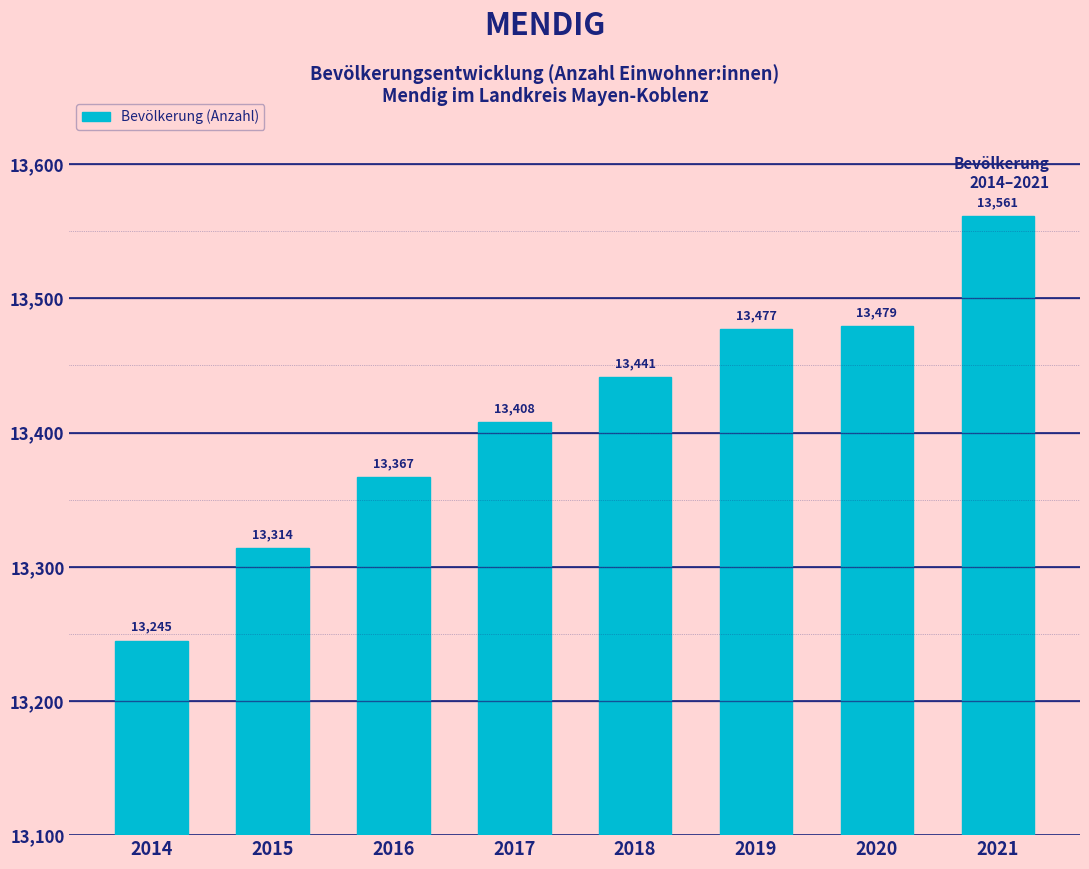

Reading left to right, extract all data points from this chart.

13245	13314	13367	13408	13441	13477	13479	13561